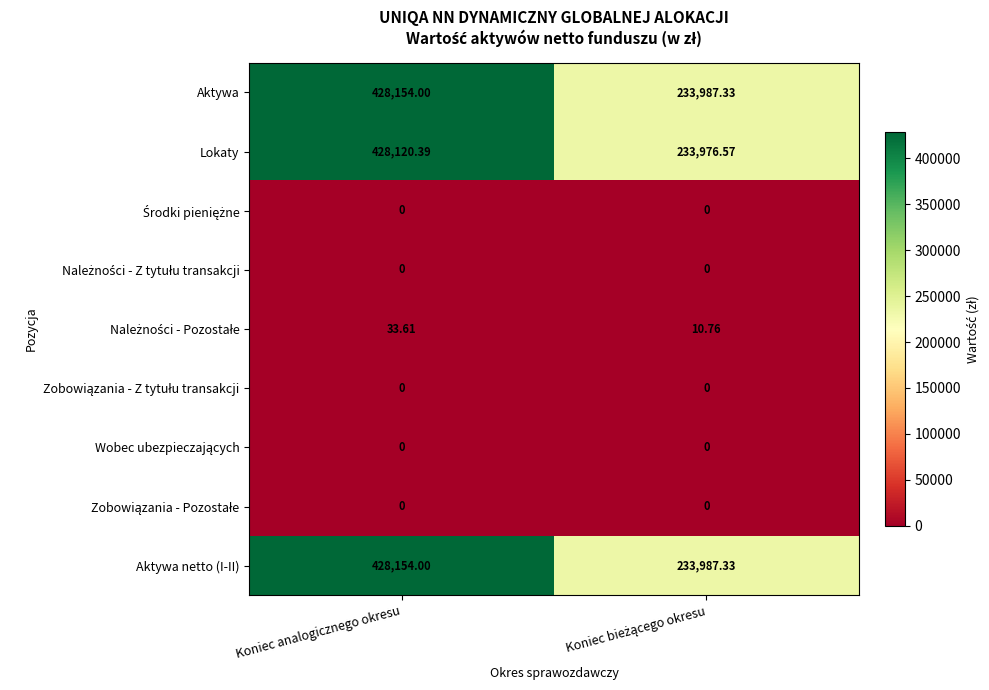

At which category is the sum across all series the highest?

Koniec analogicznego okresu